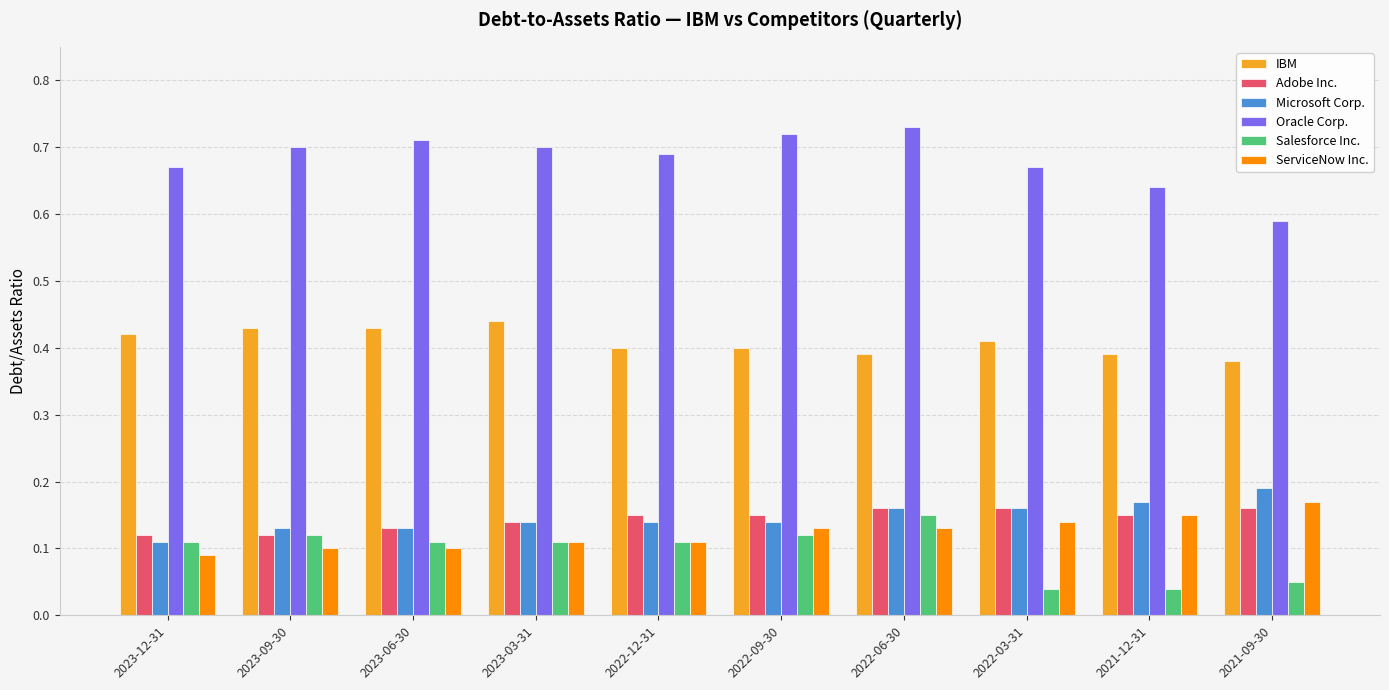

At which label does Oracle Corp. reach its minimum?

2021-09-30